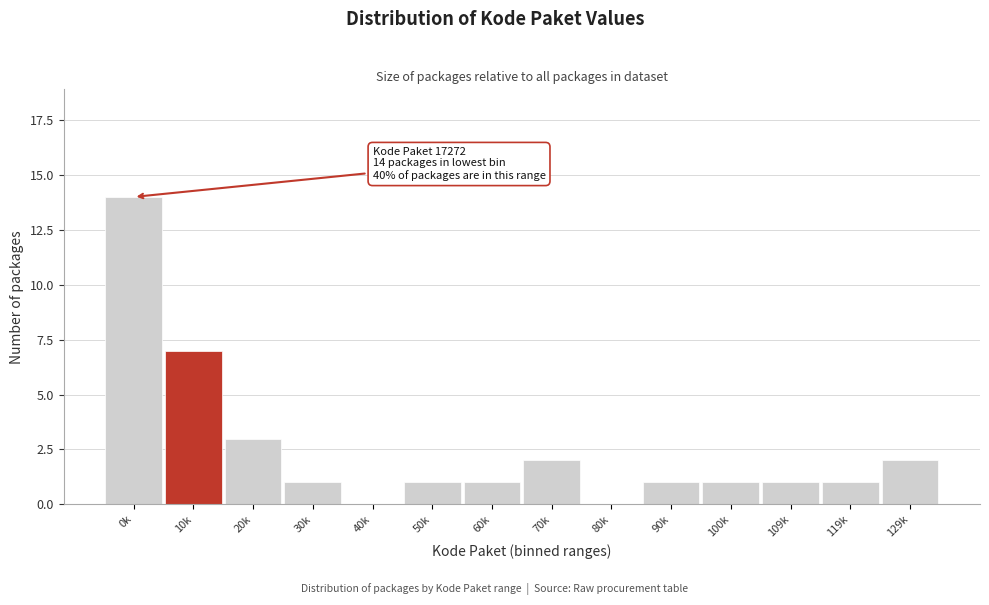

Reading right to left, list all the values displayed in this chart.

129k=2	119k=1	109k=1	100k=1	90k=1	80k=0	70k=2	60k=1	50k=1	40k=0	30k=1	20k=3	10k=7	0k=14